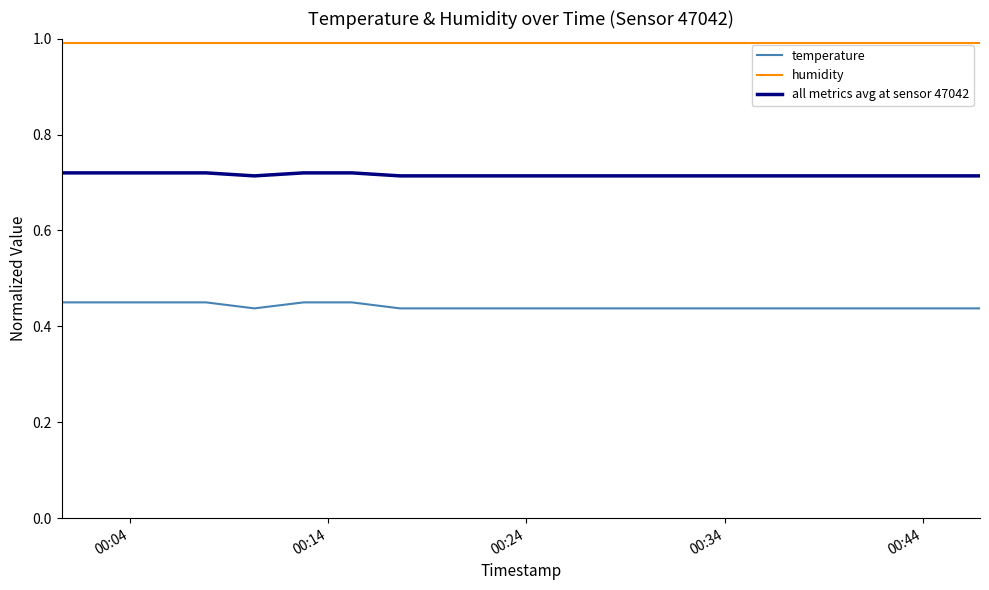

What is the highest value of the humidity series?

1.0